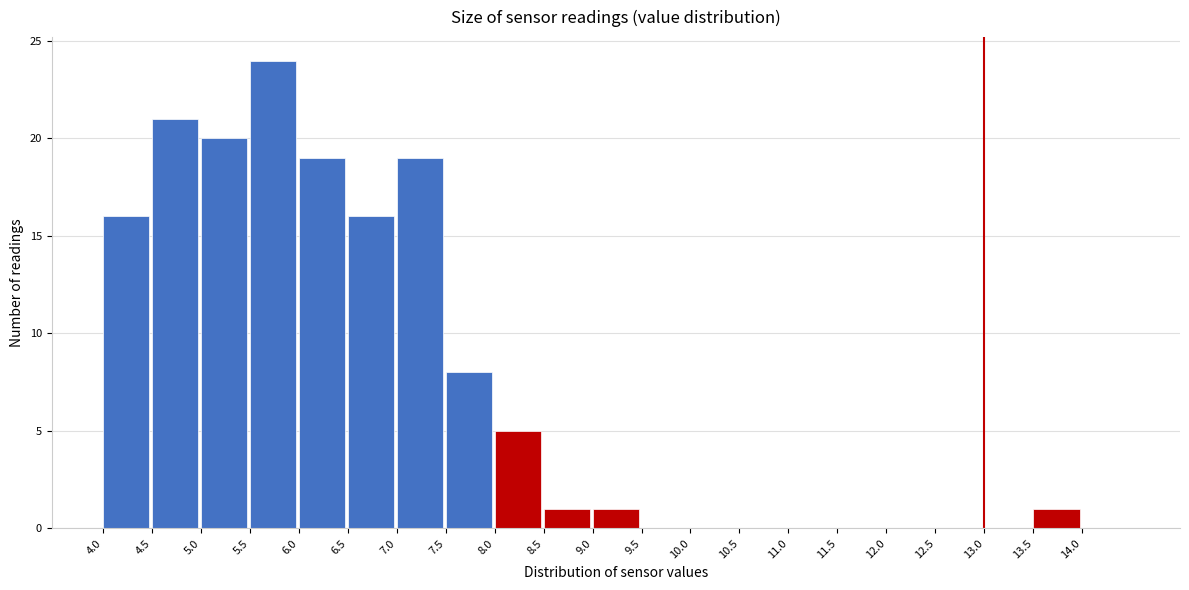

How tall is the bar that spans 5.0 to 5.5 on the x-axis? The values are not printed on the chart, so give them approximately, as read against the axis.

20